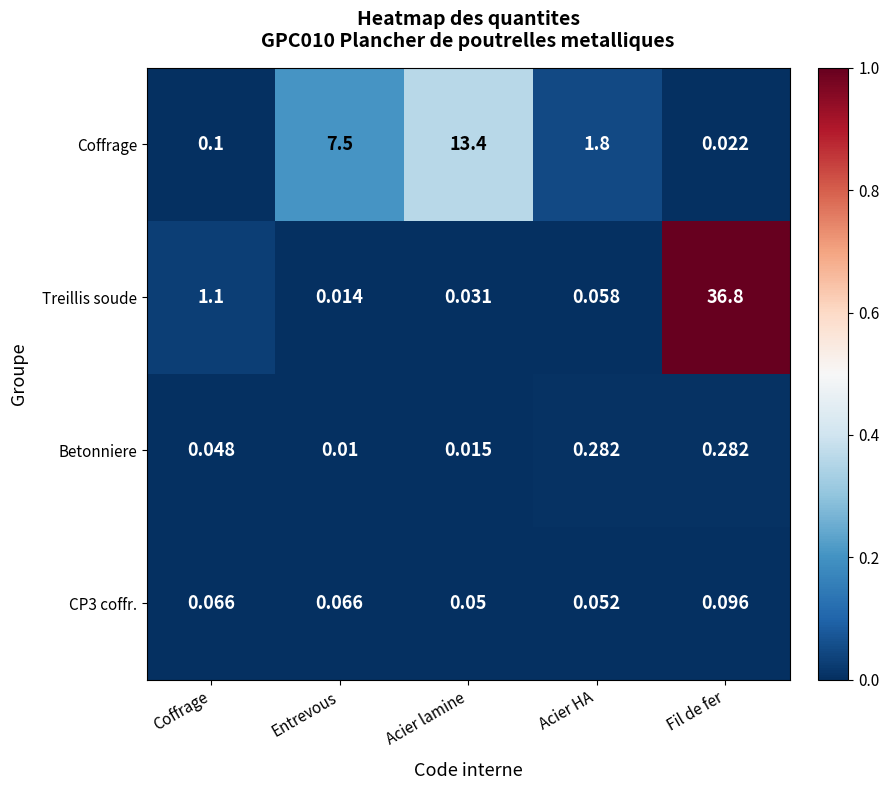

Between Coffrage and Fil de fer, which series saw the biggest shift?

Treillis soude